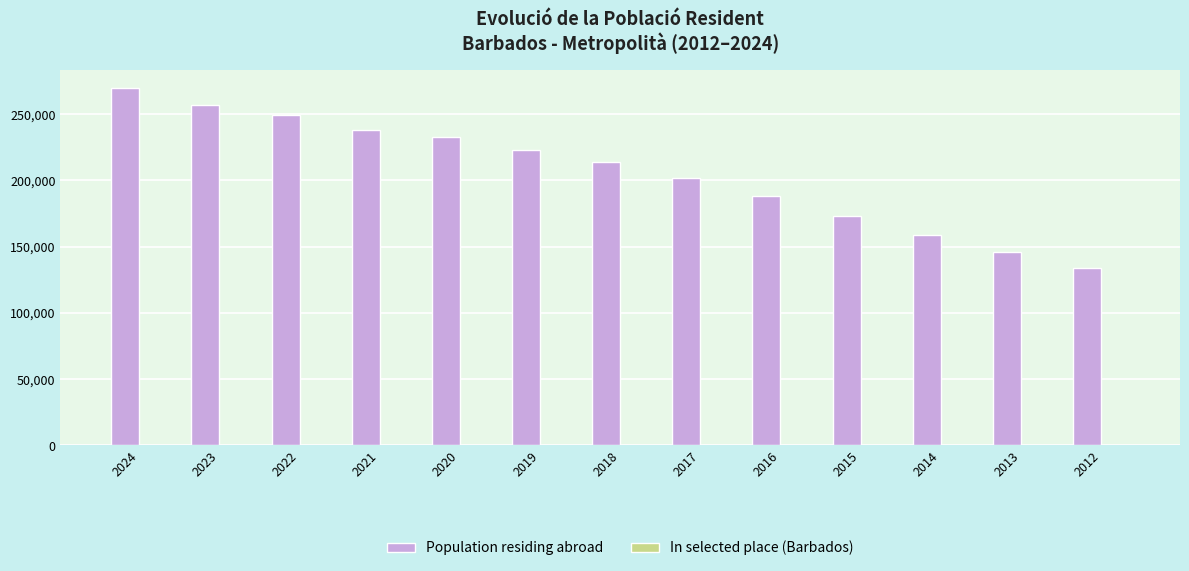

What is the maximum value shown in the chart?

270124